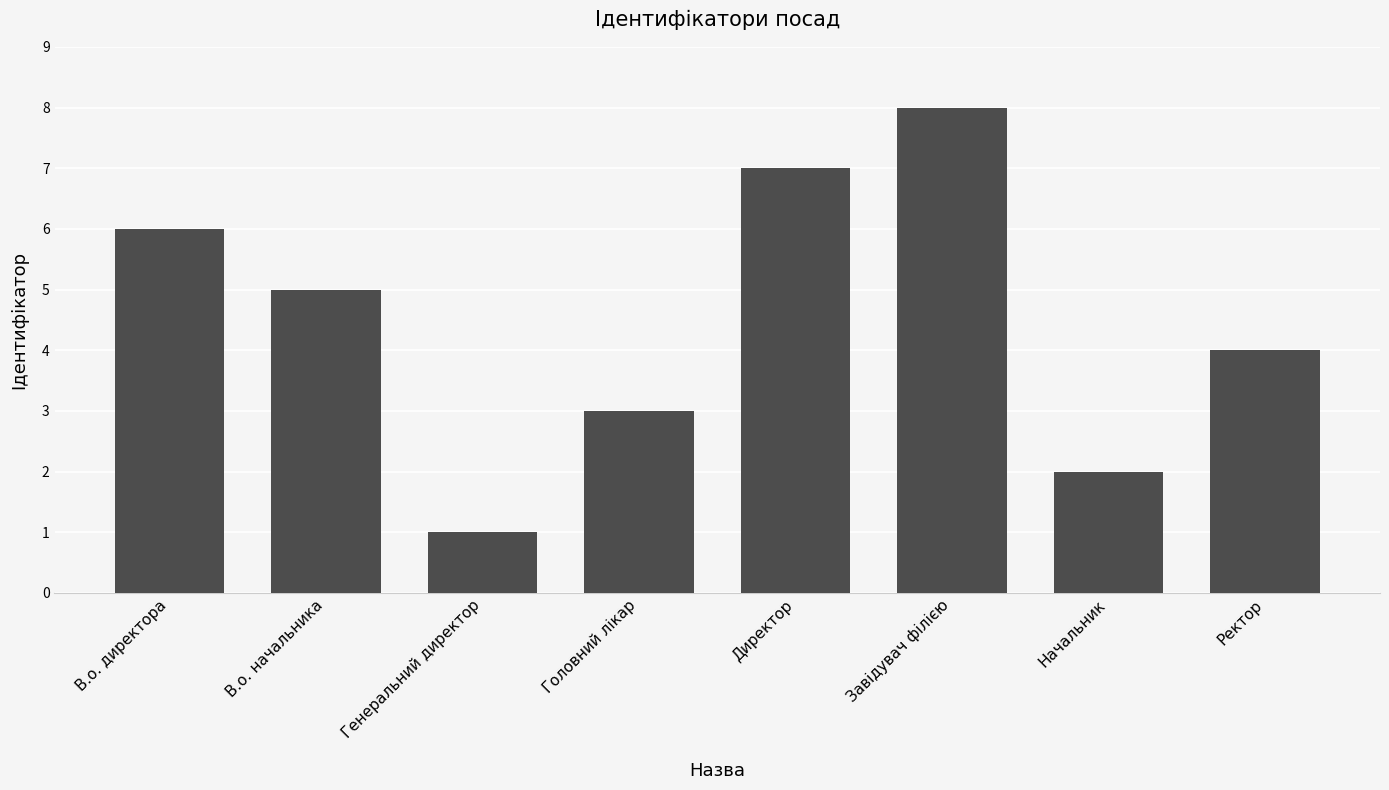

What is the approximate value at Генеральний директор?

1